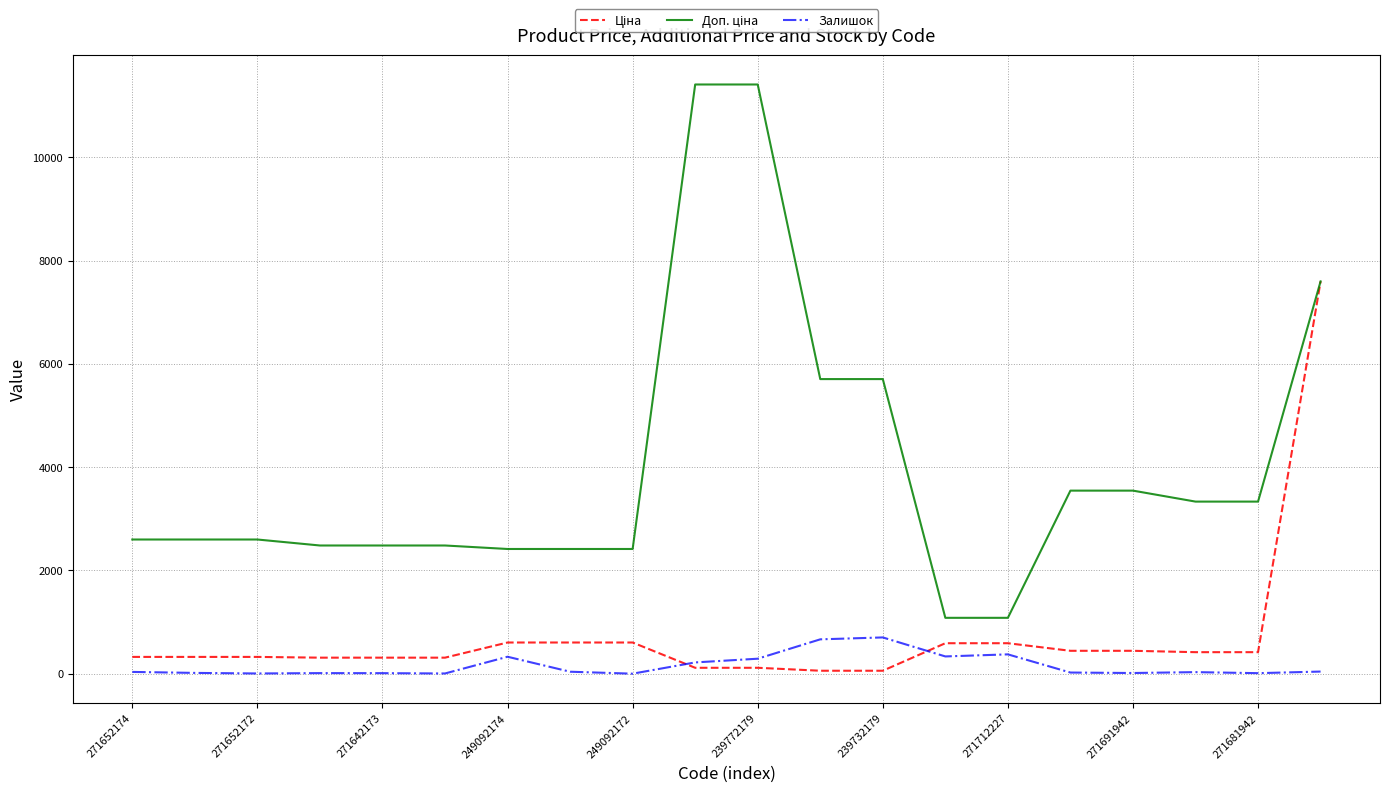

Does the chart have visible grid lines?

Yes